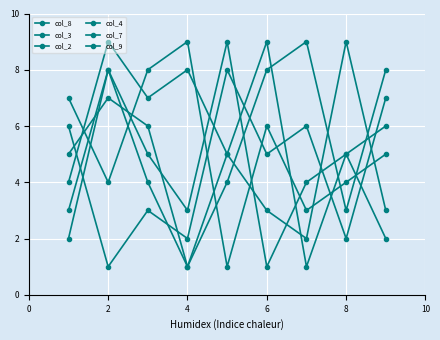

Which label corresponds to the largest value in the chart?

8